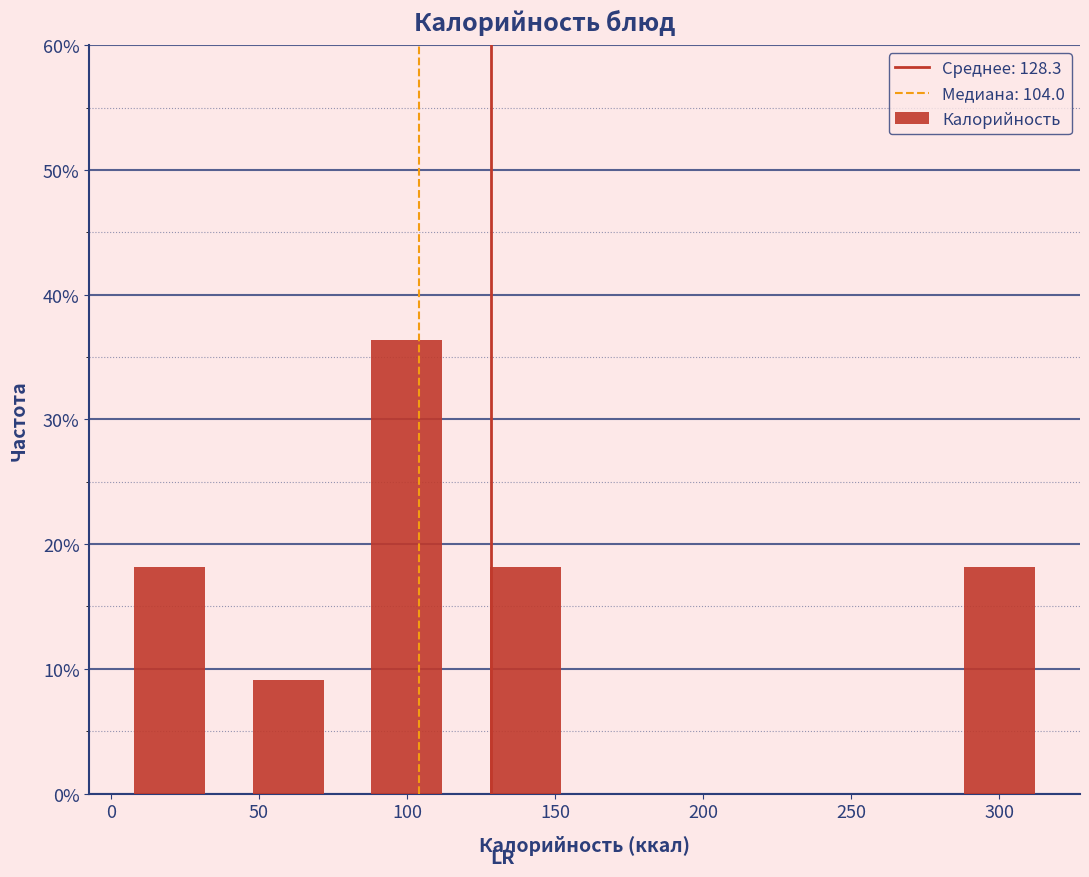

Which range on the x-axis has the tallest bar?

80 to 120